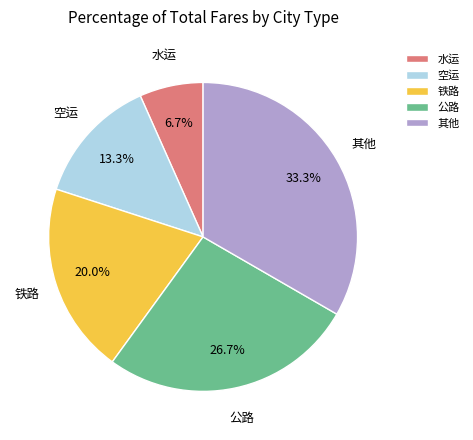

How many slices are in this pie chart?

5